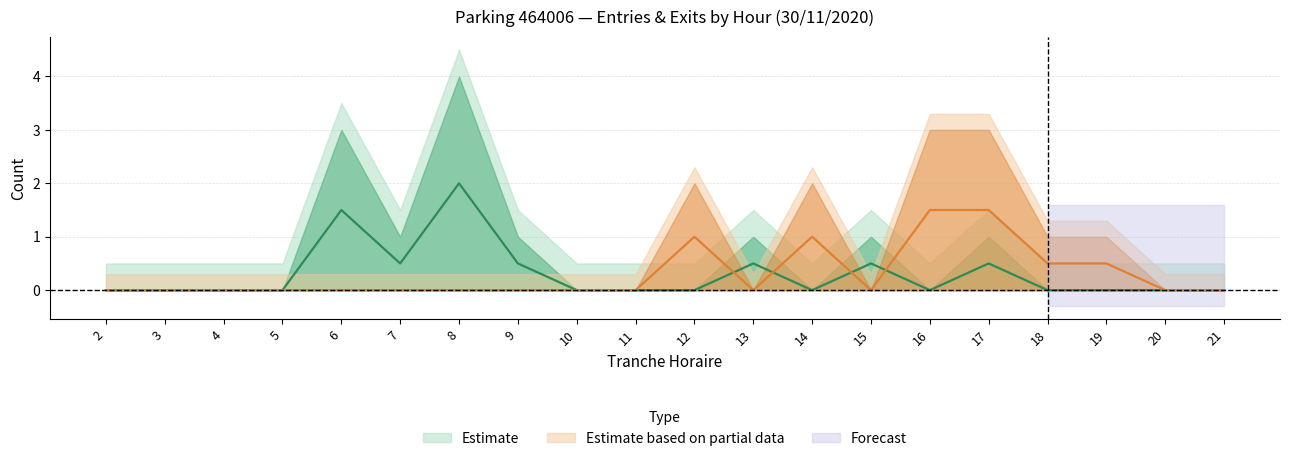

How many times do SORTIES_NB_HORAIRE and ENTREES_NB_HORAIRE cross each other?

2